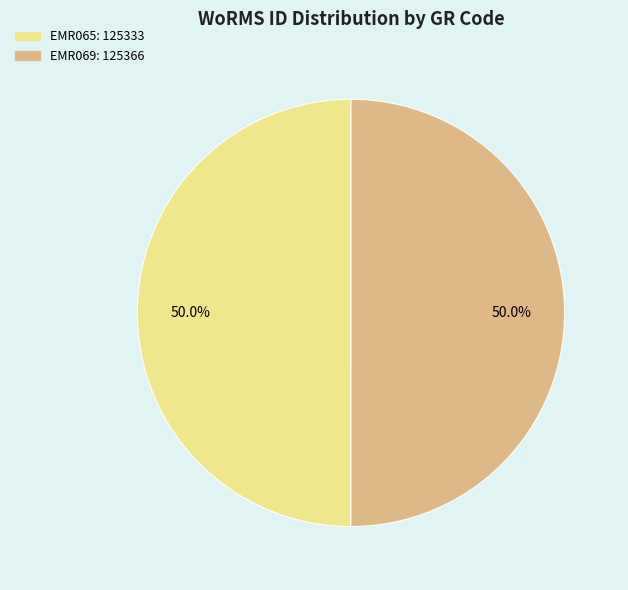

Combined, what portion of the pie is EMR069 and EMR065?

100.0%